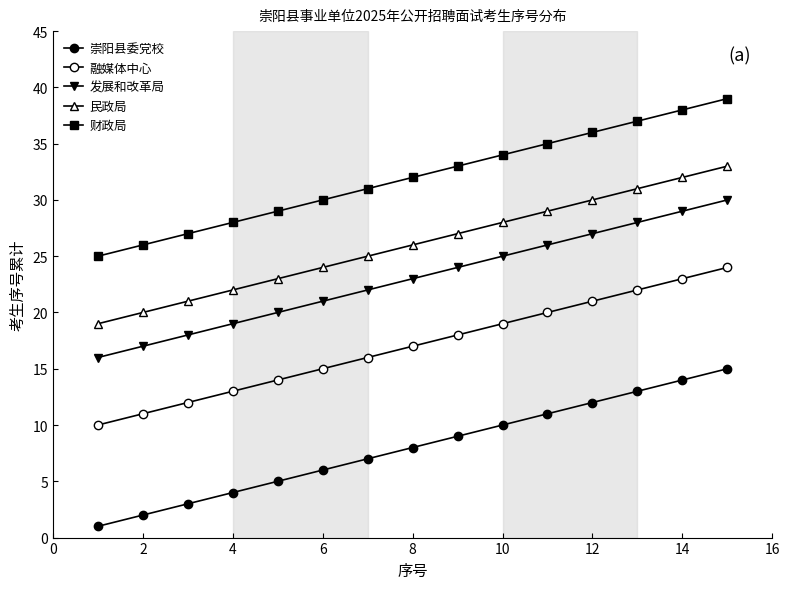

Which series has the largest total across all categories?

财政局